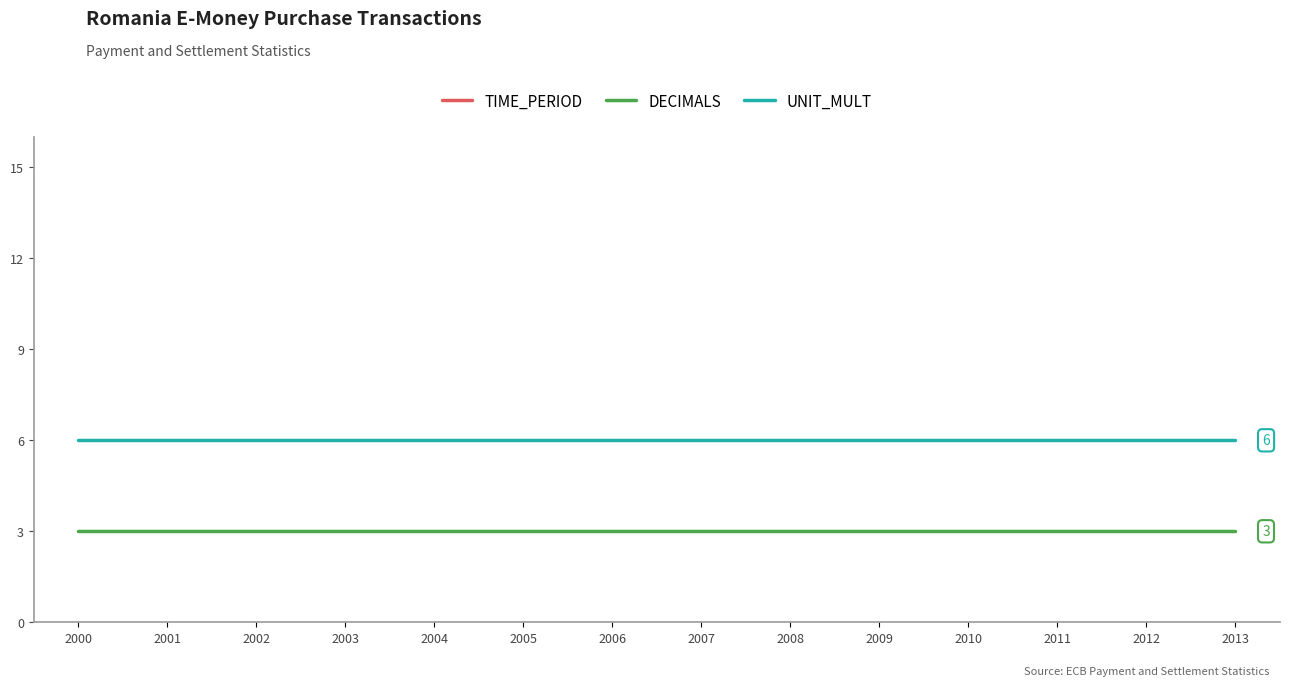

How many distinct data groups are displayed?

3